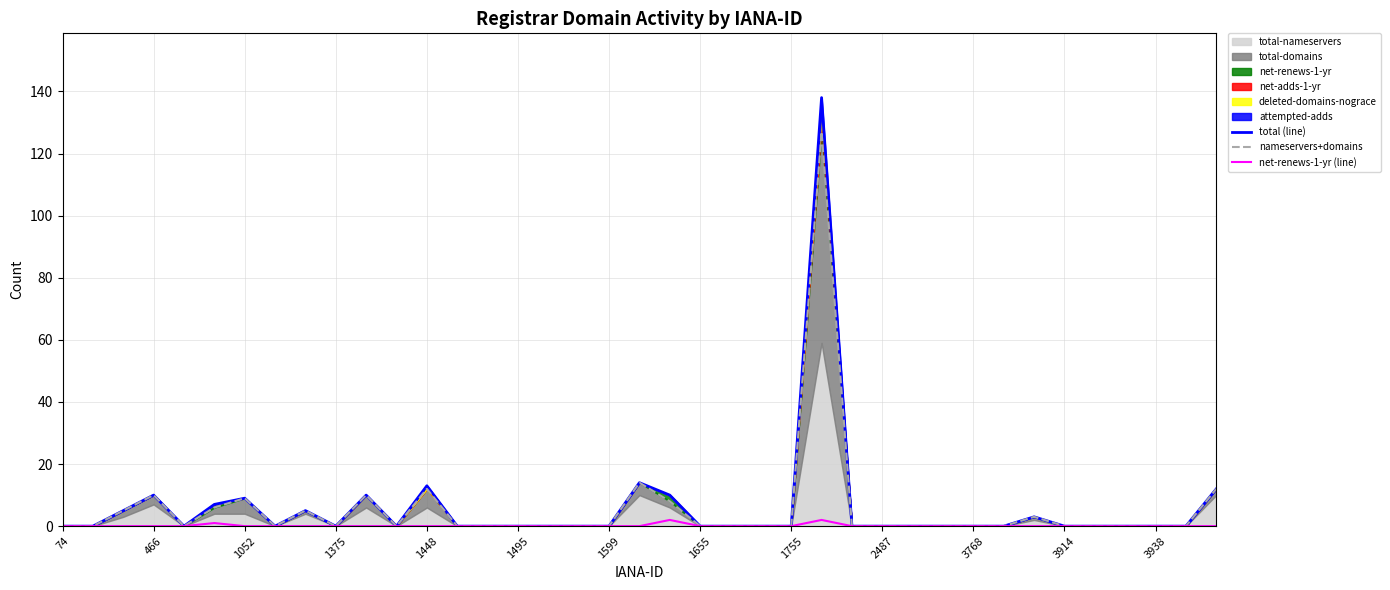

True or false: total (line) has a value of 9 at 1052.

True